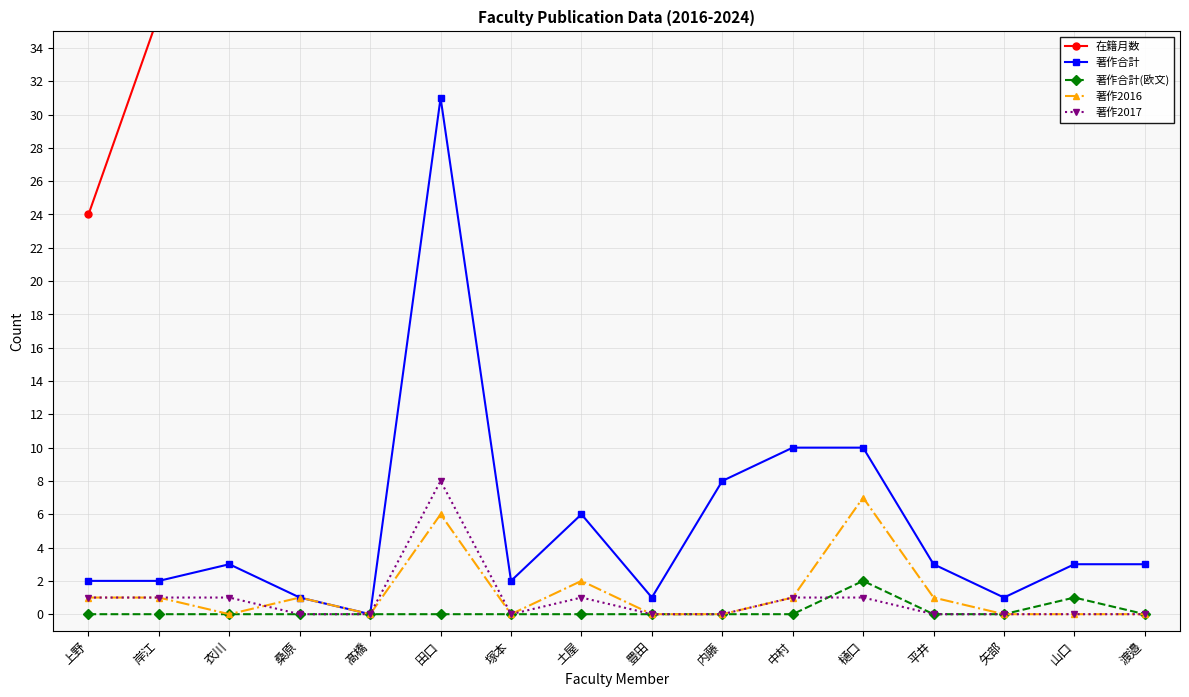

Is it true that 著作2016 equals -4 at 塚本?

False